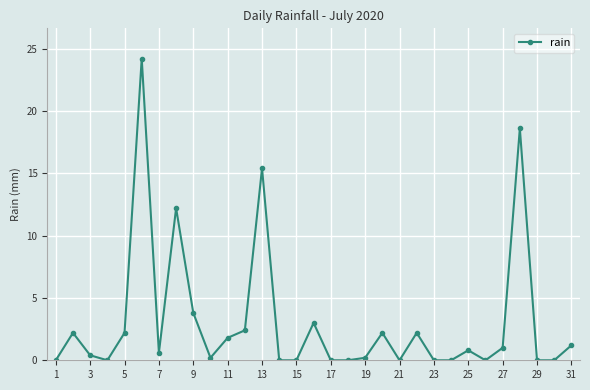

What is the average value?

3.1